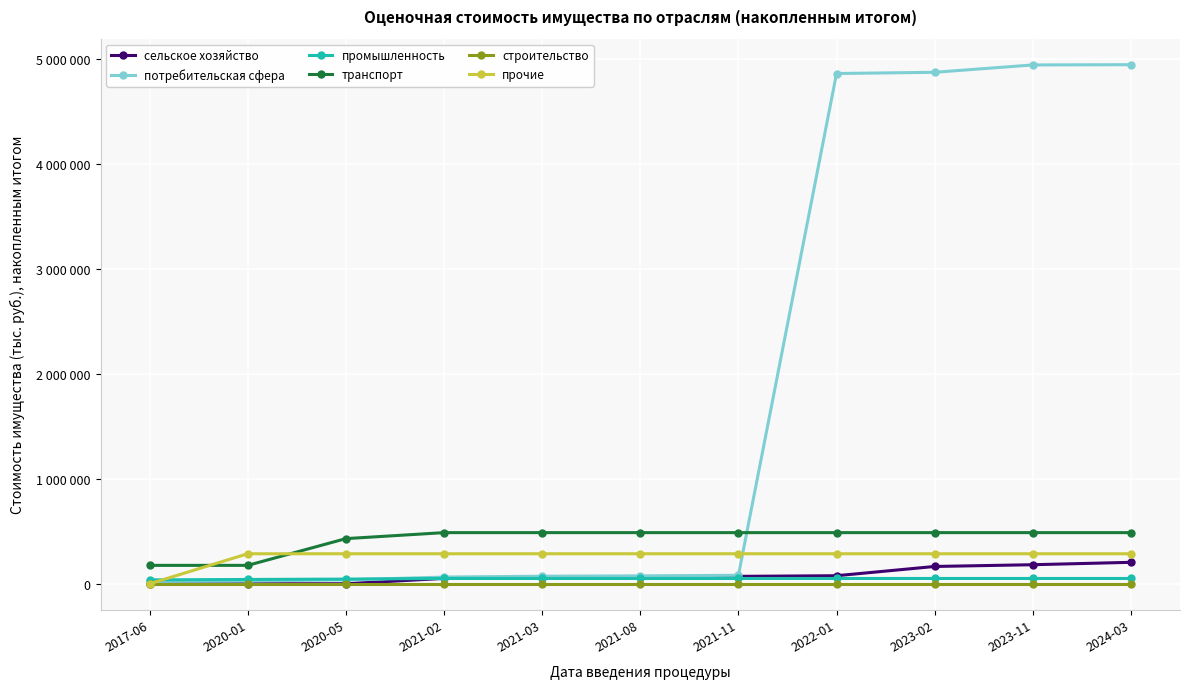

True or false: сельское хозяйство and транспорт intersect in this chart.

False